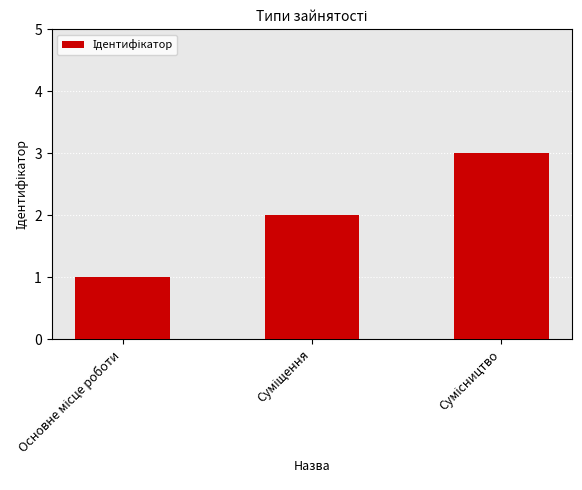

What is the sum of all values?

6